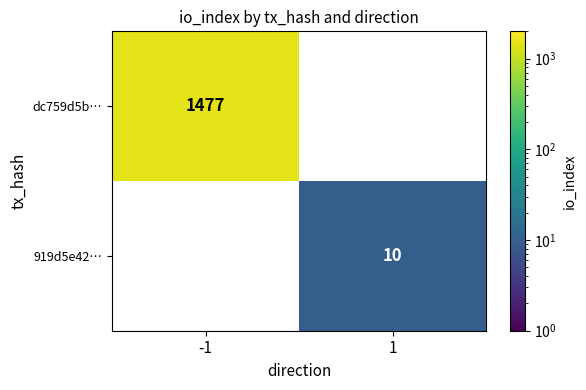

True or false: 919d5e42… has a value of 5 at 1.

False